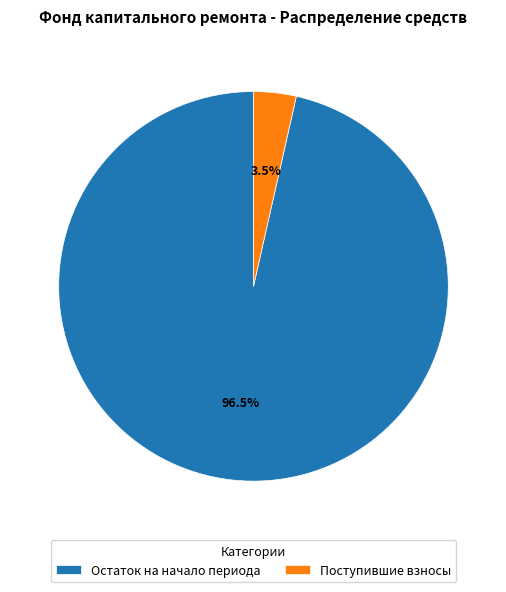

Which has a higher value, Поступившие взносы or Остаток на начало периода?

Остаток на начало периода